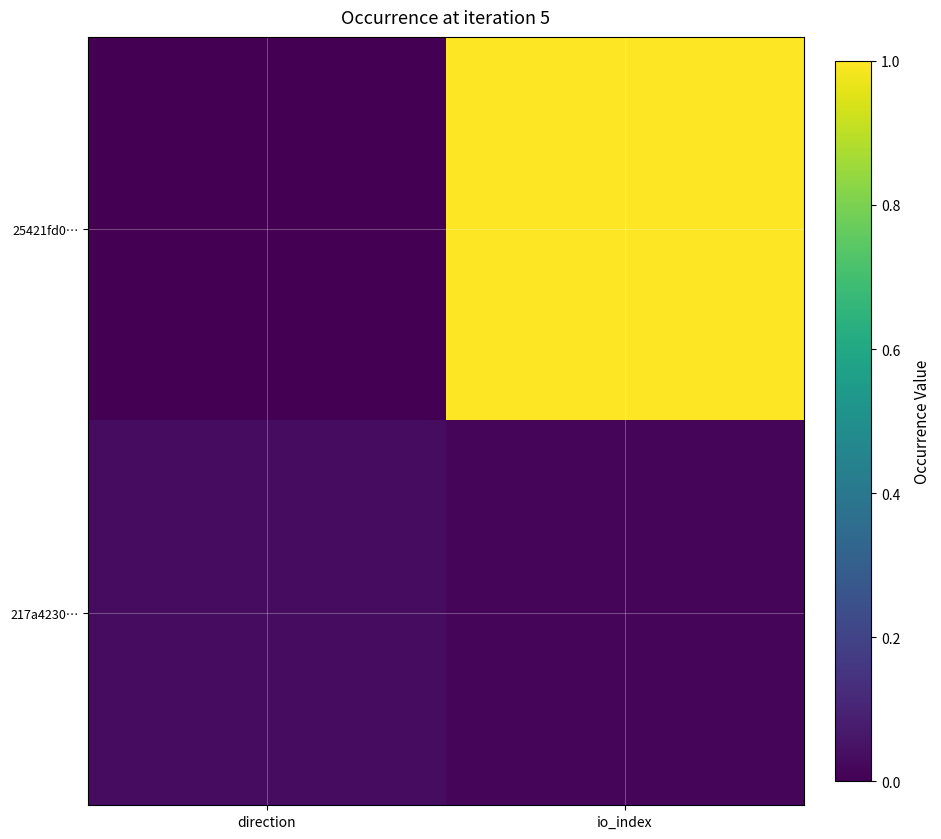

List the series in order of their peak value, lowest first.

217a4230…, 25421fd0…